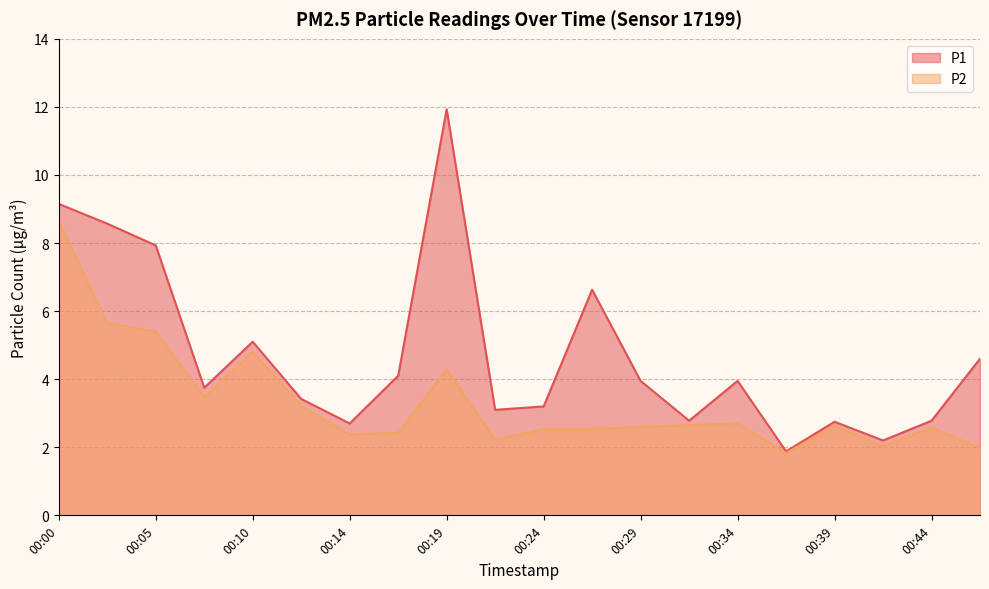

Between 00:19 and 00:47, which series saw the biggest shift?

P1